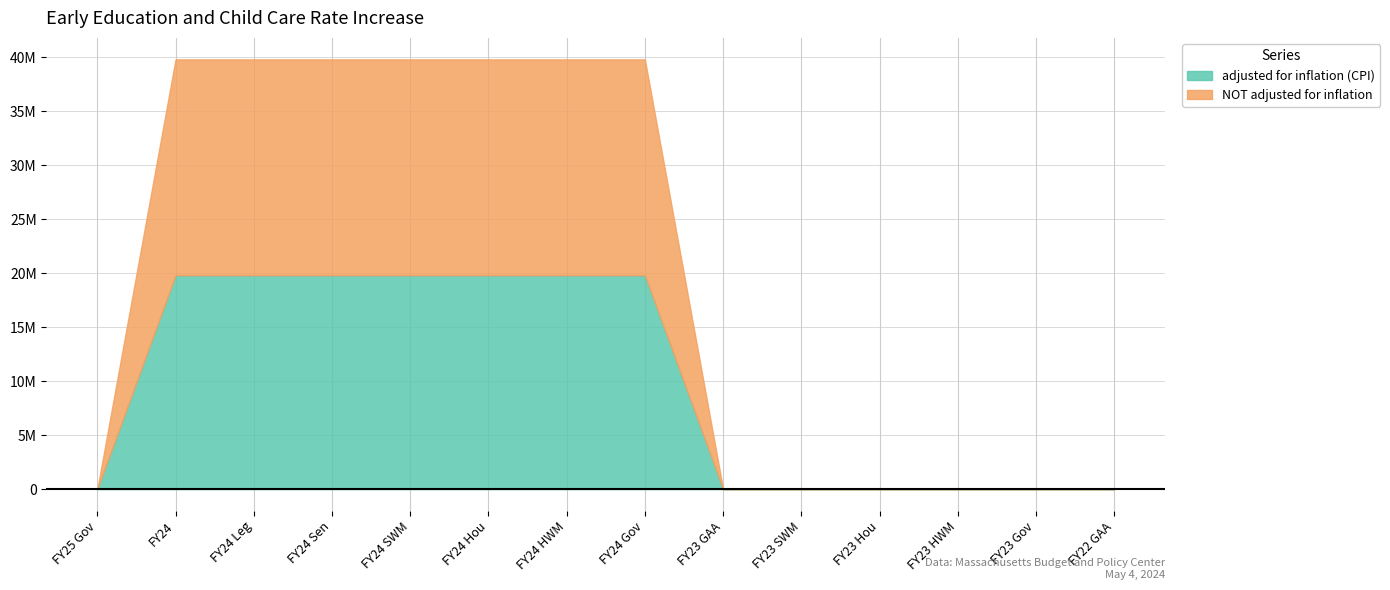

Is it true that adjusted for inflation (CPI) equals 0 at FY23 Gov?

True